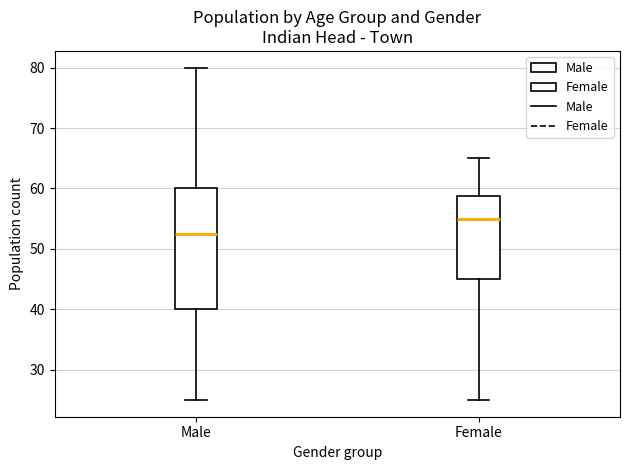

Where does the lower whisker of the box for Male end on the y-axis? The values are not printed on the chart, so give them approximately, as read against the axis.

25